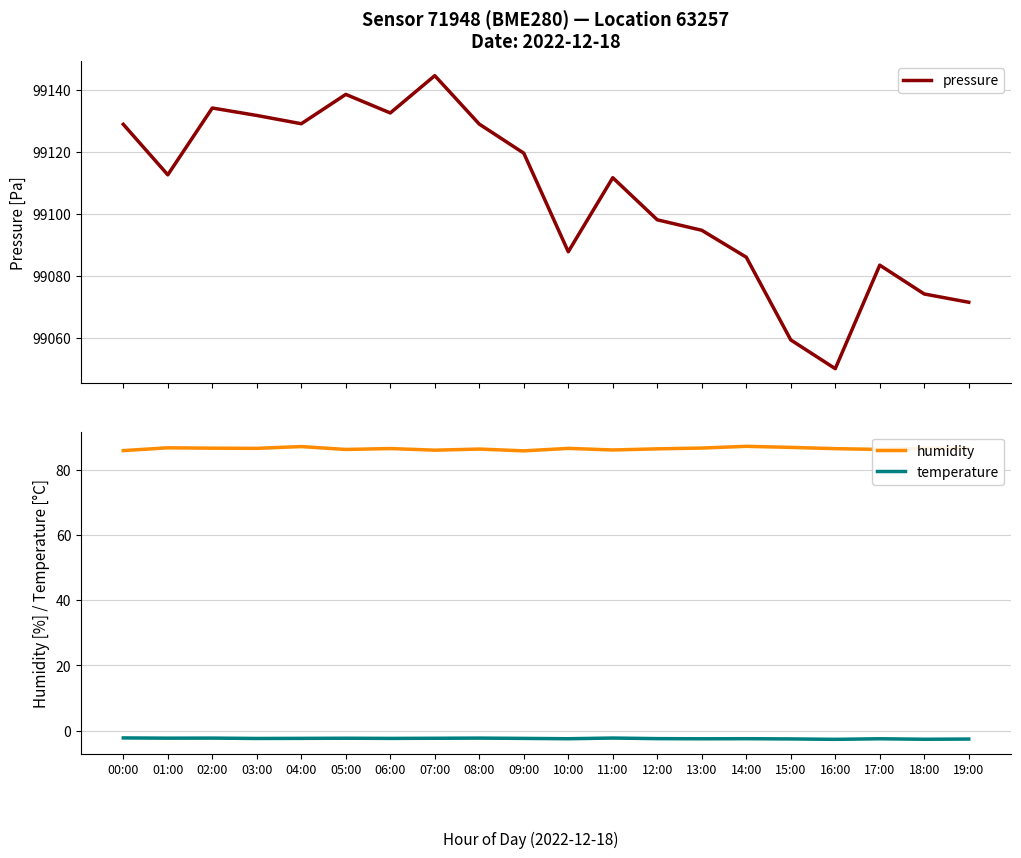

What is the highest value of the temperature series?

-2.2